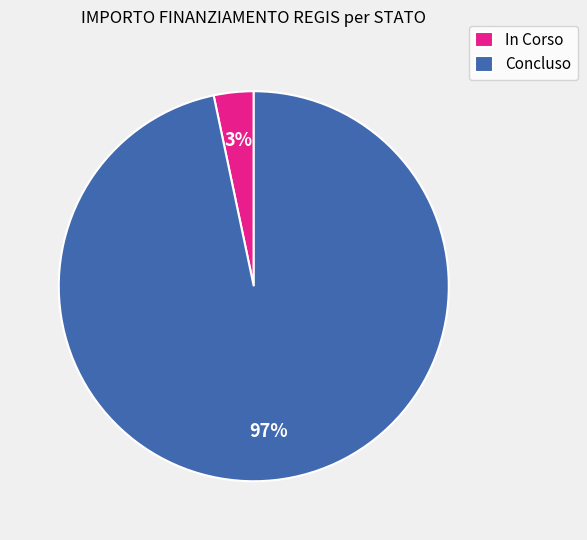

Combined, do In Corso and Concluso account for over 50%?

Yes